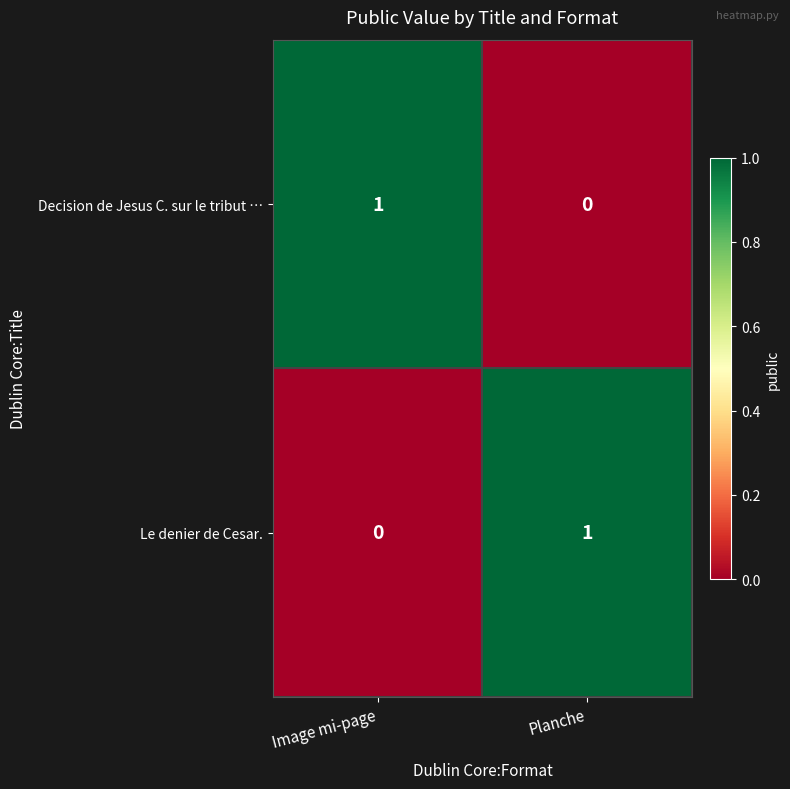

Where is Le denier de Cesar. nearest to the value 0?

Image mi-page